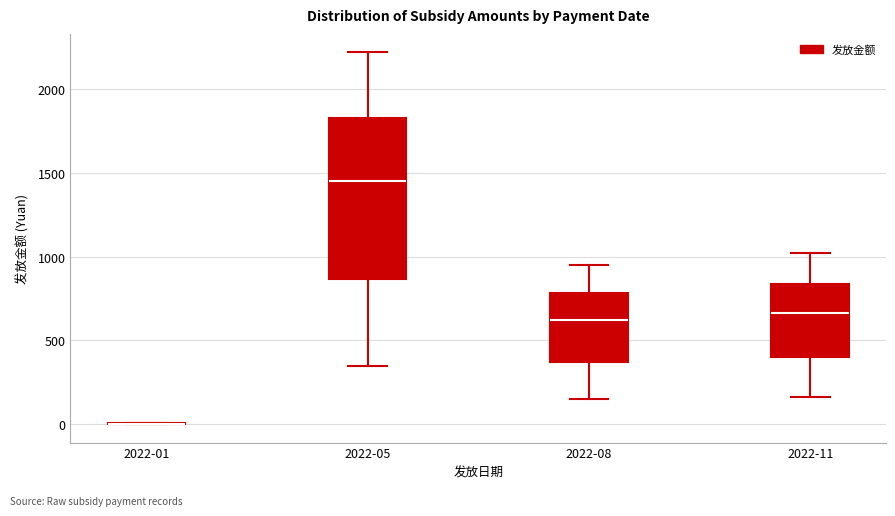

Comparing the boxes themselves (not the whiskers), which one is the tallest?

2022-05